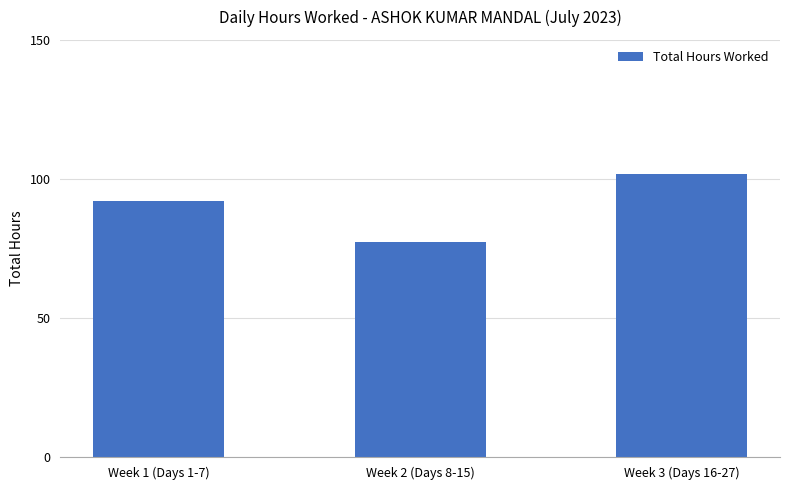

What is the value of the 1st bar from the left?

91.9